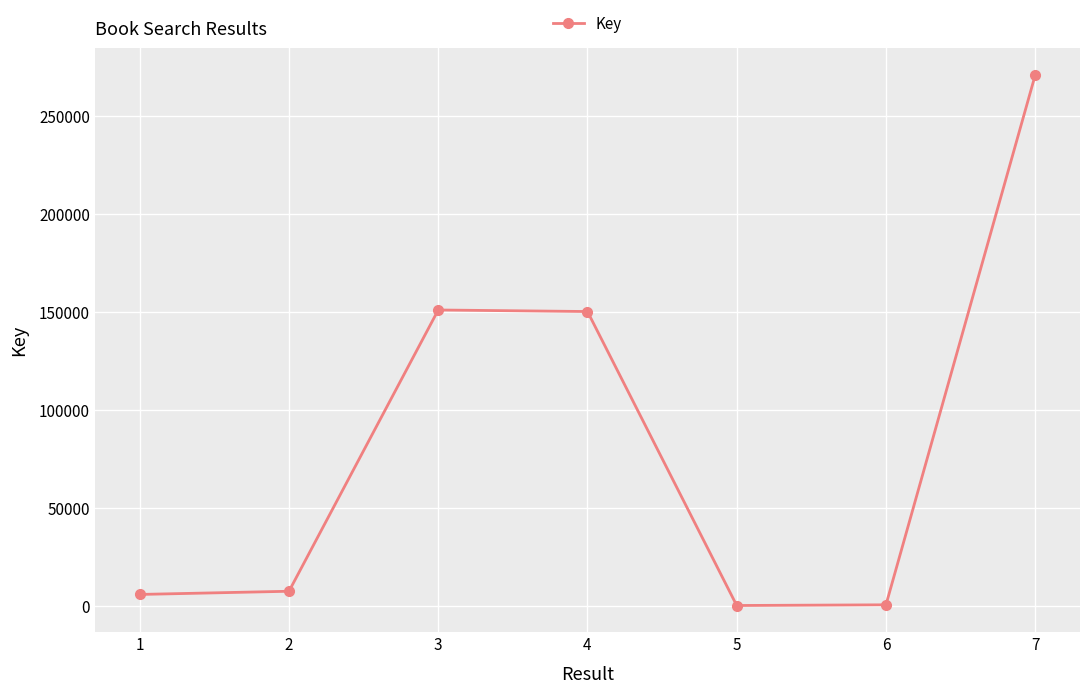

How many data points does each series have?

7